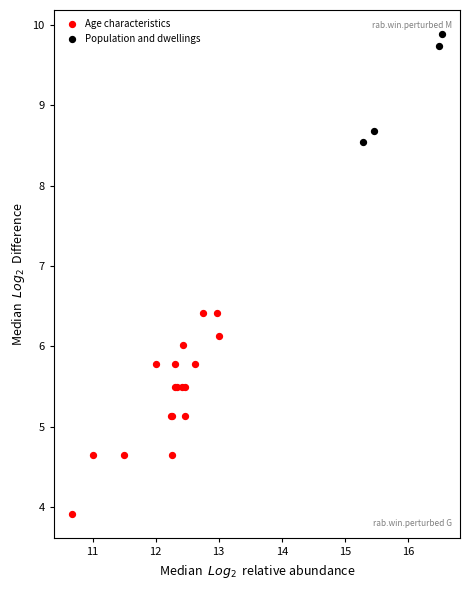

Which series reaches the maximum Y coordinate?

Population and dwellings